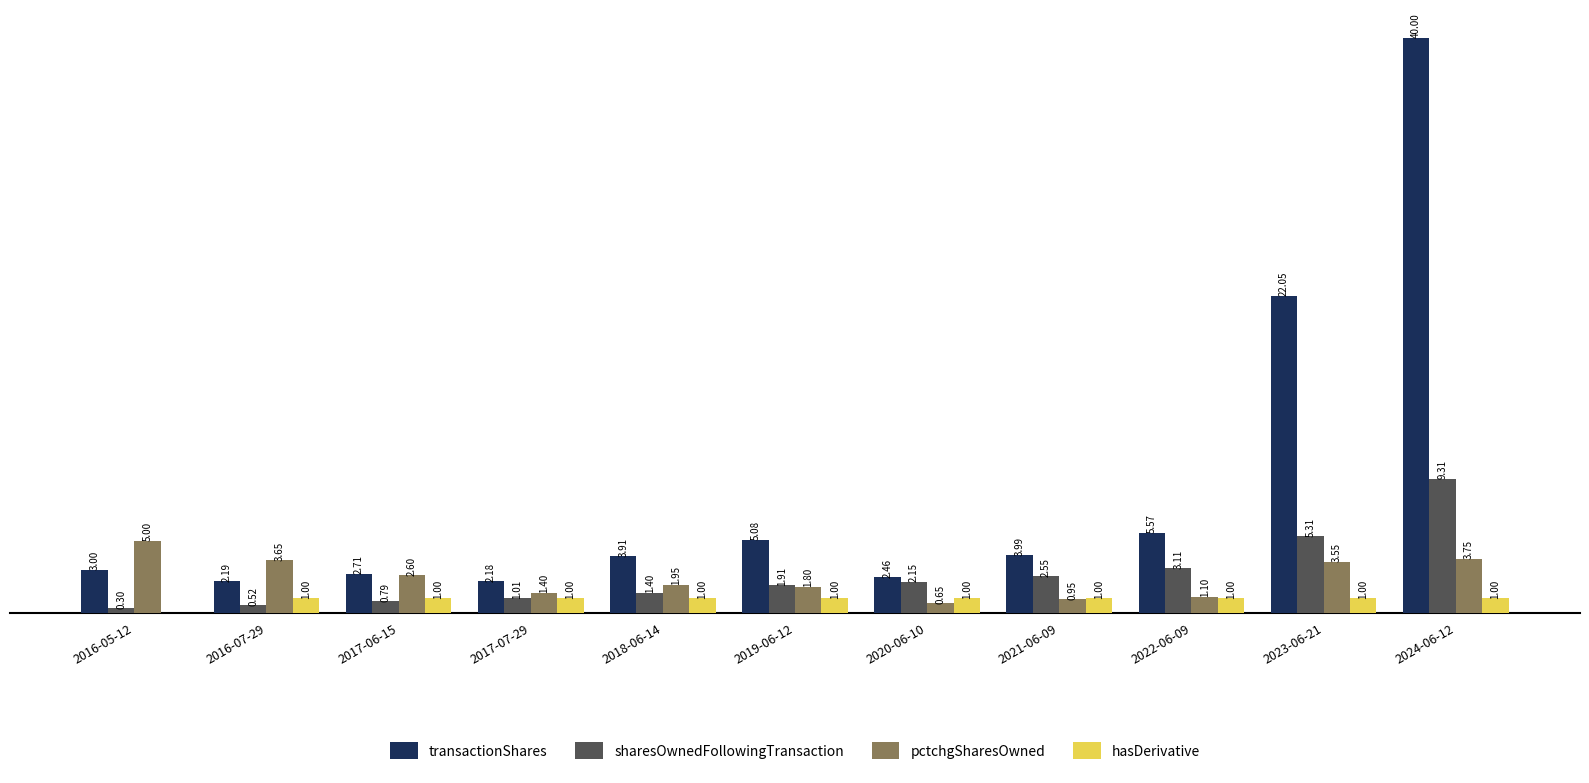

Between 2018-06-14 and 2023-06-21, which series saw the biggest shift?

transactionShares